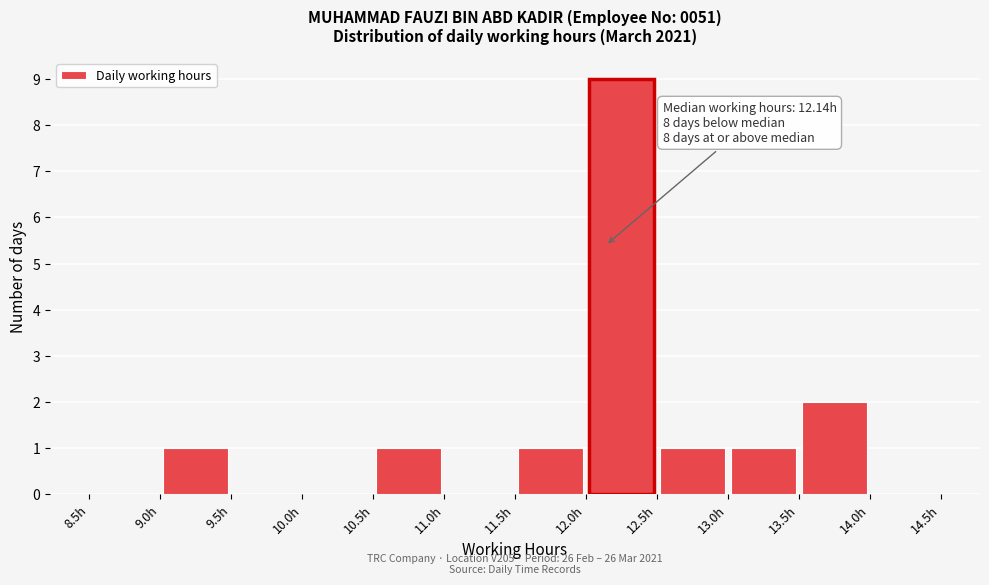

Which range on the x-axis has the tallest bar?

12.0 to 12.5